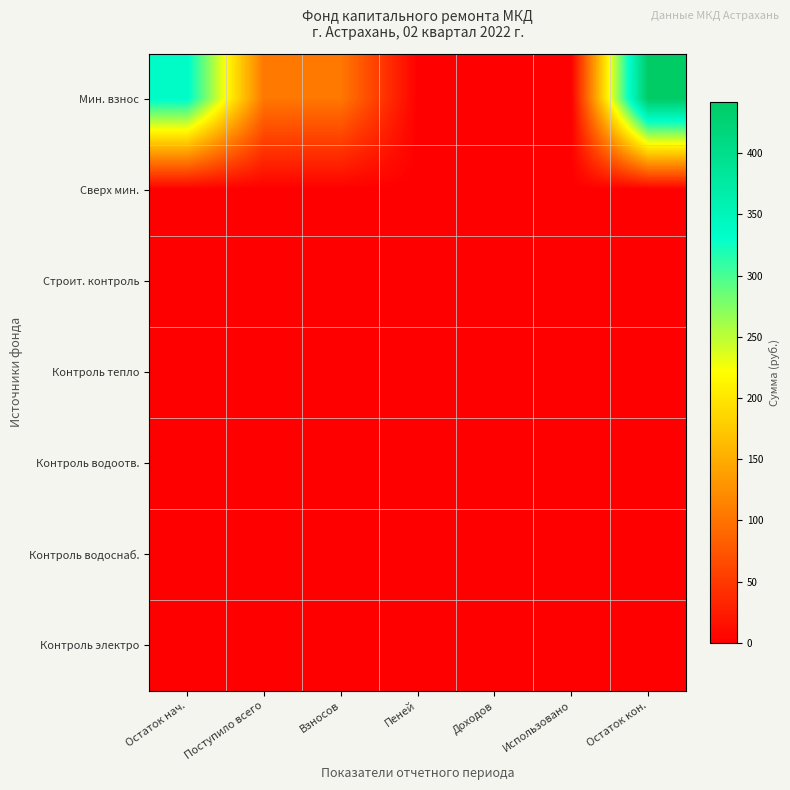

Reading right to left, extract all data points from this chart.

Мин. взнос: Остаток кон.=442.0	Использовано=0.0	Доходов=0.0	Пеней=0.0	Взносов=104.1	Поступило всего=104.1	Остаток нач.=337.9
Сверх мин.: Остаток кон.=0.0	Использовано=0.0	Доходов=0.0	Пеней=0.0	Взносов=0.0	Поступило всего=0.0	Остаток нач.=0.0
Строит. контроль: Остаток кон.=0.0	Использовано=0.0	Доходов=0.0	Пеней=0.0	Взносов=0.0	Поступило всего=0.0	Остаток нач.=0.0
Контроль тепло: Остаток кон.=0.0	Использовано=0.0	Доходов=0.0	Пеней=0.0	Взносов=0.0	Поступило всего=0.0	Остаток нач.=0.0
Контроль водоотв.: Остаток кон.=0.0	Использовано=0.0	Доходов=0.0	Пеней=0.0	Взносов=0.0	Поступило всего=0.0	Остаток нач.=0.0
Контроль водоснаб.: Остаток кон.=0.0	Использовано=0.0	Доходов=0.0	Пеней=0.0	Взносов=0.0	Поступило всего=0.0	Остаток нач.=0.0
Контроль электро: Остаток кон.=0.0	Использовано=0.0	Доходов=0.0	Пеней=0.0	Взносов=0.0	Поступило всего=0.0	Остаток нач.=0.0